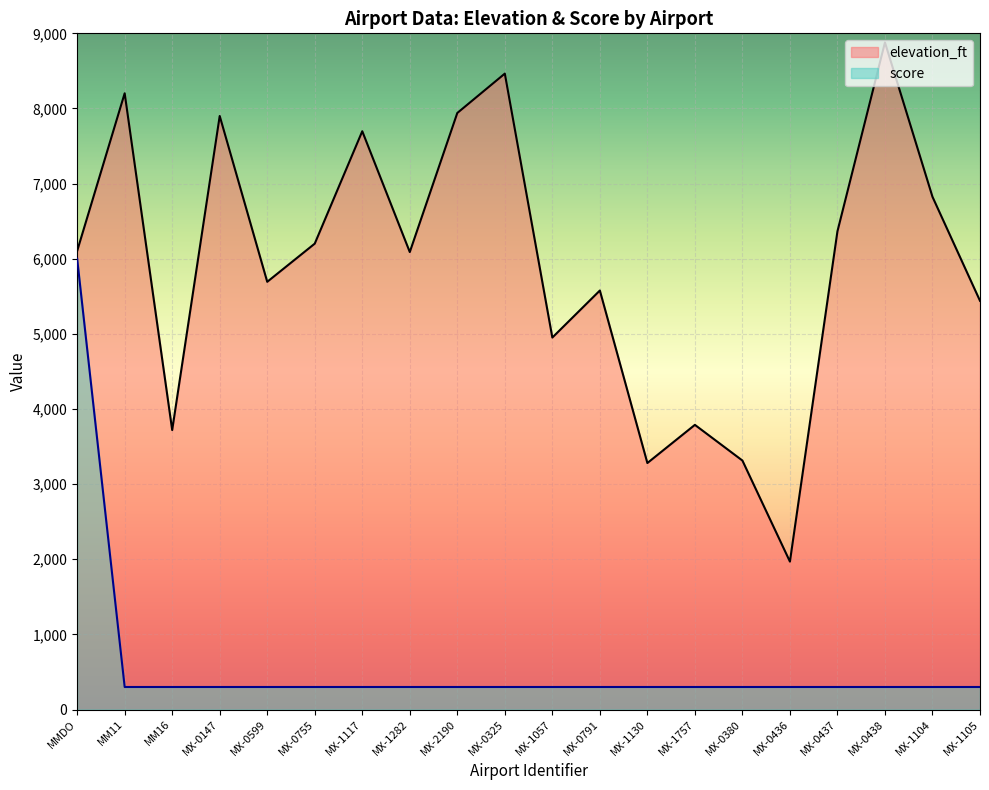

What is the label of the 11th point from the right?

MX-0325